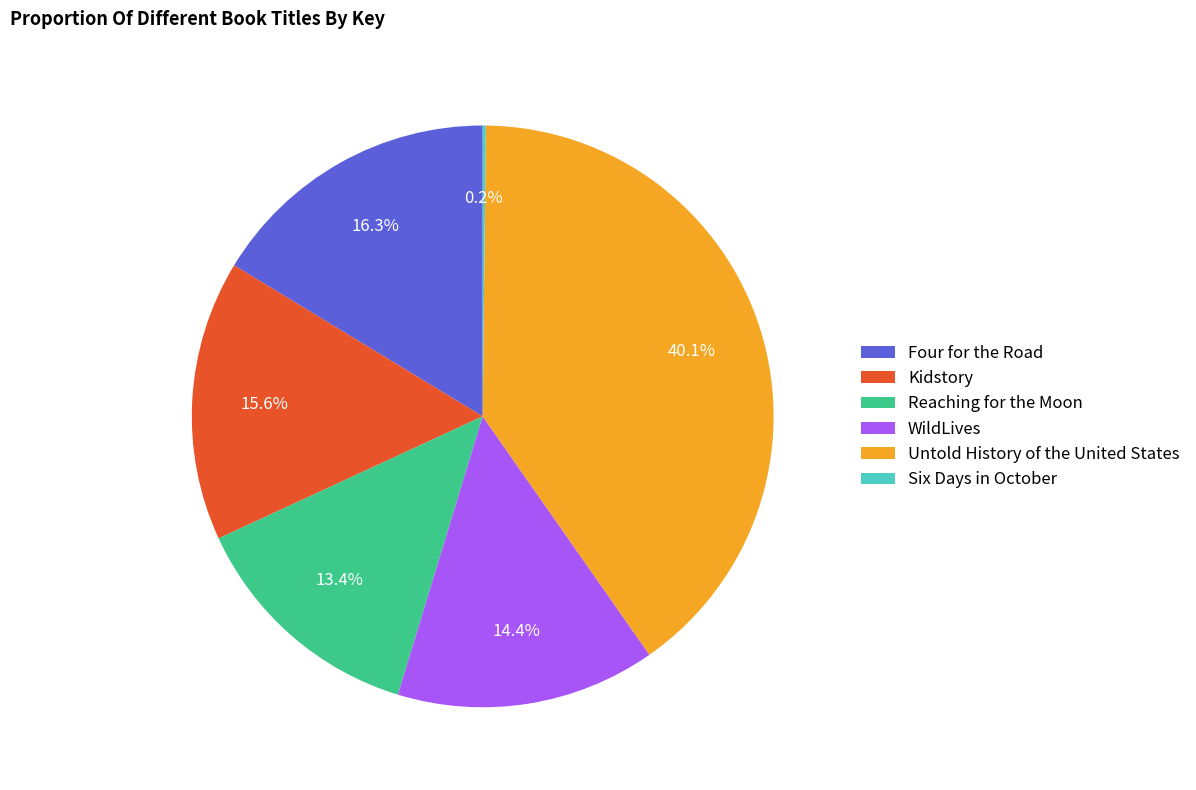

Between Reaching for the Moon and Kidstory, which is larger?

Kidstory